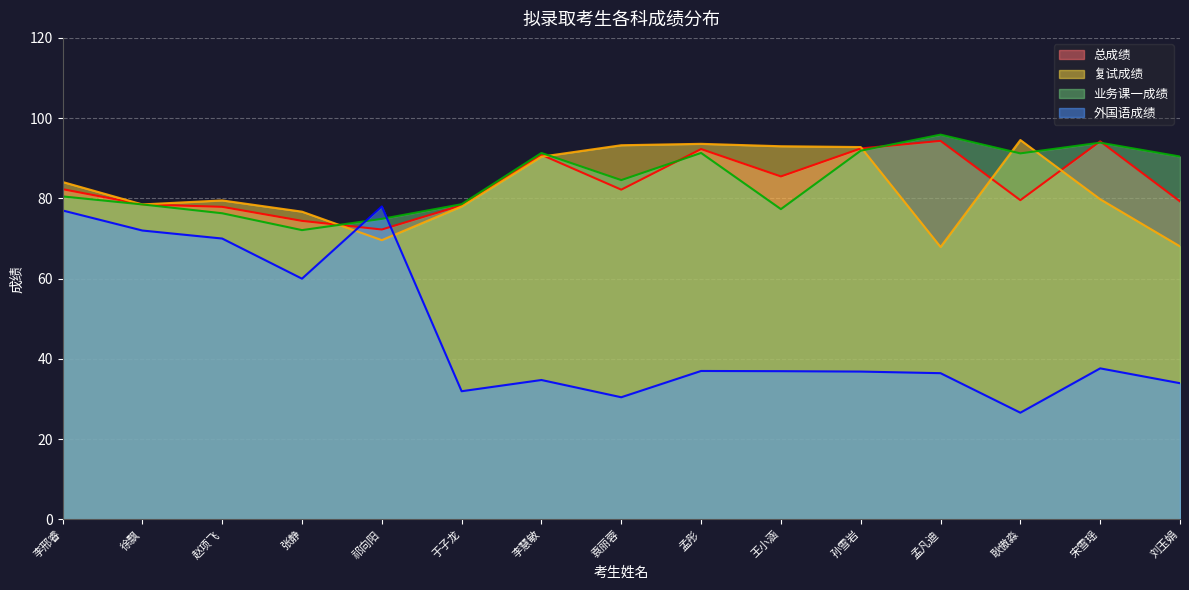

Rank the categories by 复试成绩 value from lowest to highest.

孟凡迪, 刘玉娟, 祁向阳, 张静, 于子龙, 徐飘, 赵项飞, 宋雪瑶, 李邢睿, 李慧敏, 孙雪岩, 王小涵, 袁丽蓉, 孟彤, 耿傲淼